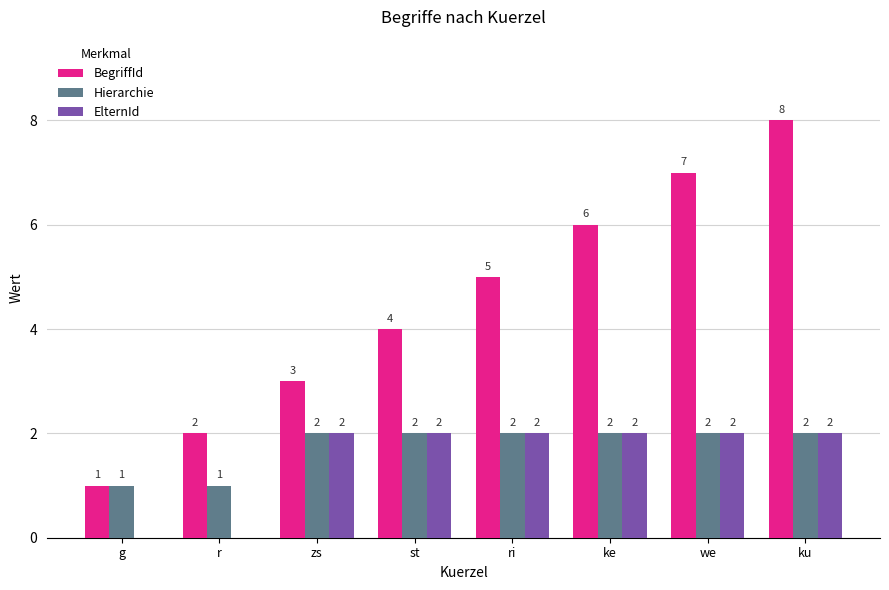

Reading right to left, list all the values displayed in this chart.

BegriffId: ku=8	we=7	ke=6	ri=5	st=4	zs=3	r=2	g=1
Hierarchie: ku=2	we=2	ke=2	ri=2	st=2	zs=2	r=1	g=1
ElternId: ku=2	we=2	ke=2	ri=2	st=2	zs=2	r=0	g=0